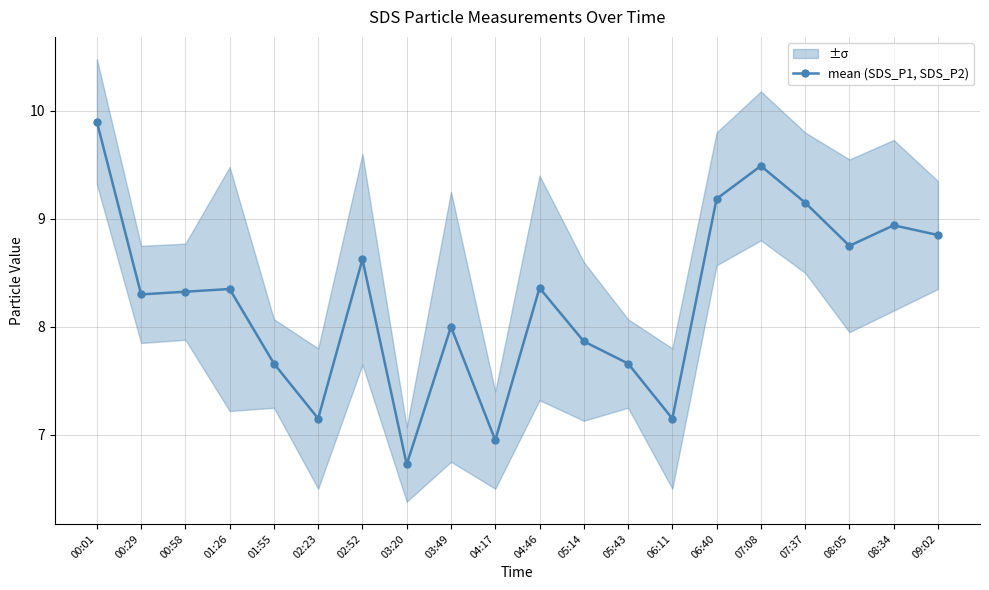

Where is the data nearest to the value 8?

03:49